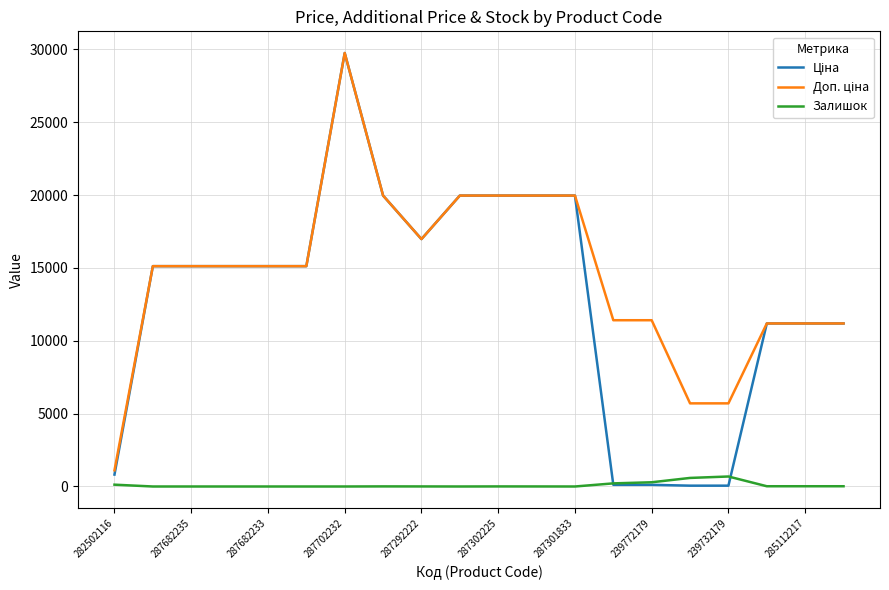

True or false: Ціна and Доп. ціна cross at least once.

False